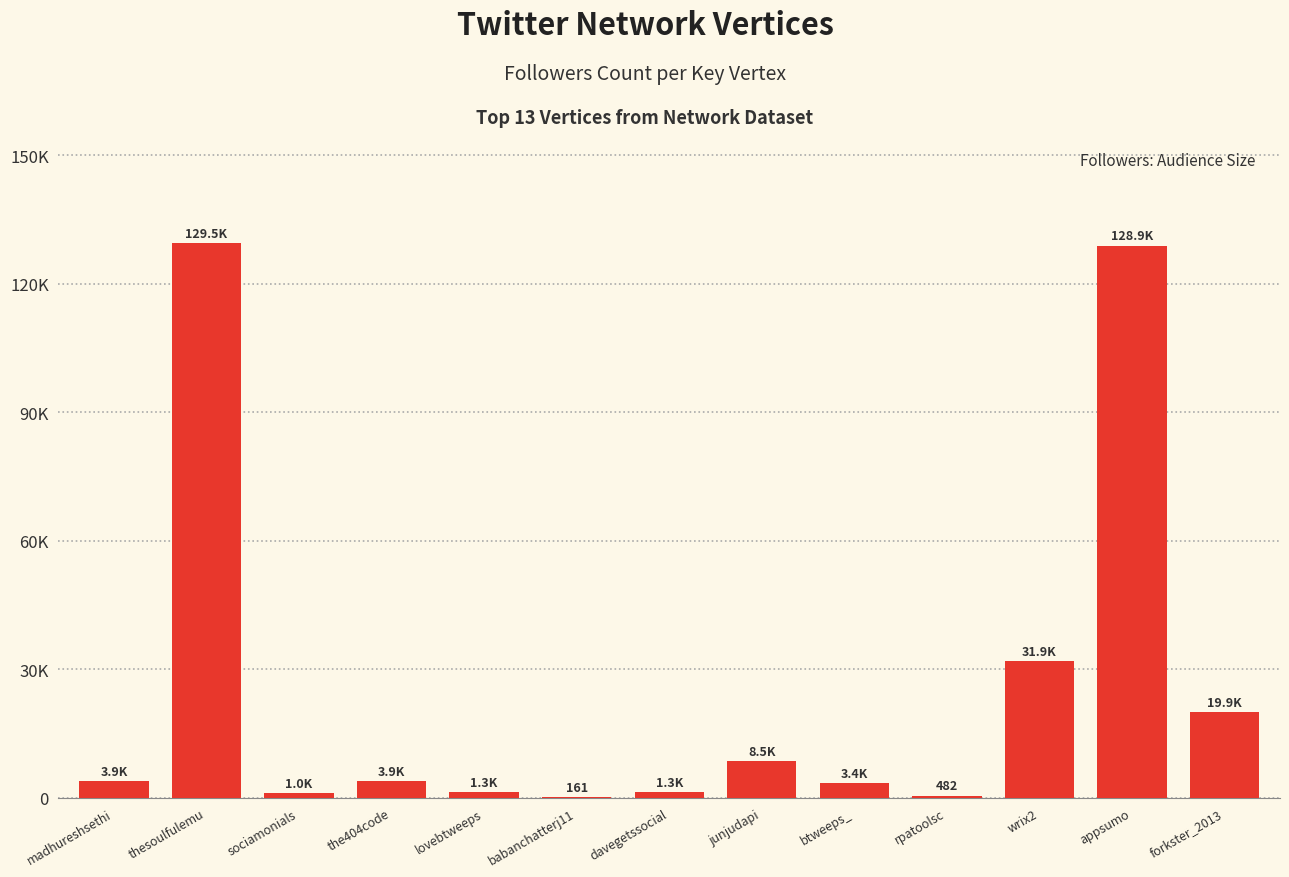

How many data points are above 3862?

6